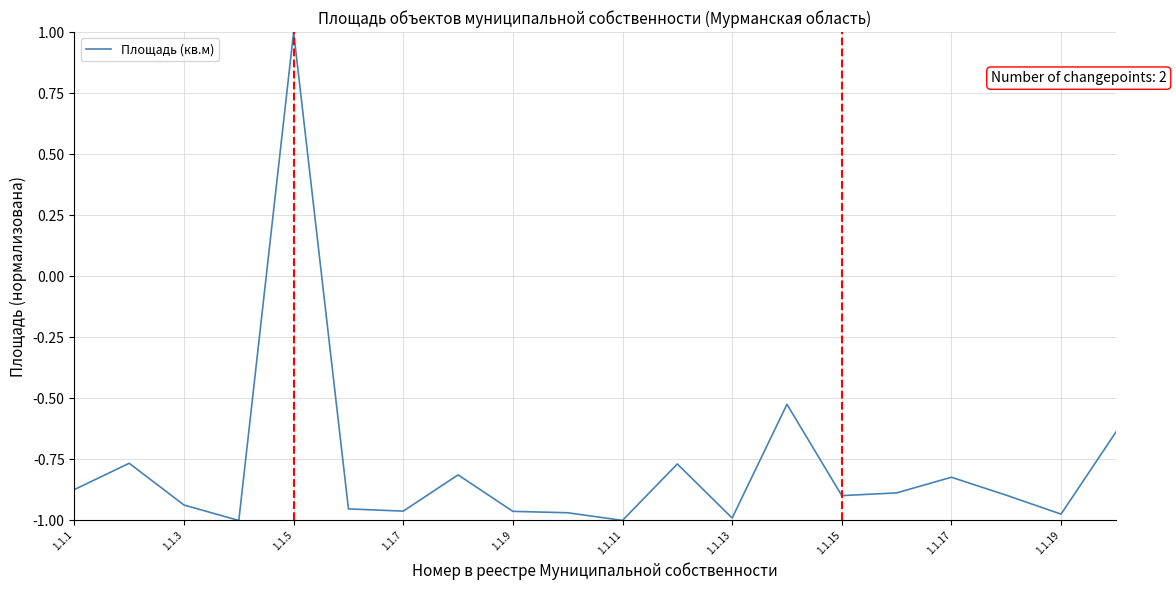

What is the greatest value displayed?

1.0